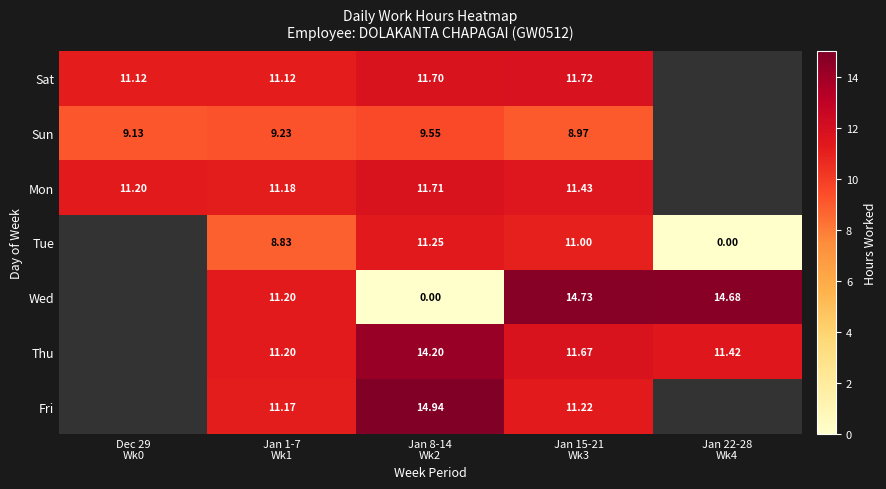

The value of Wed at Jan 15-21 Wk3 is 14.7. True or false?

True